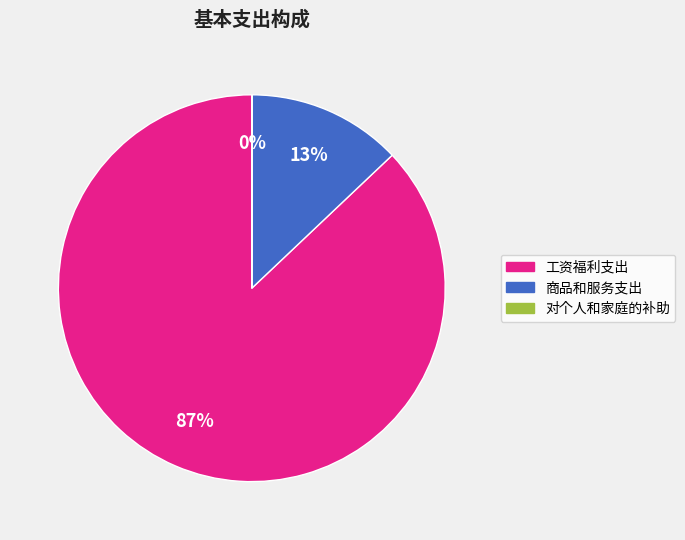

To the nearest percent, what percentage of the pie is 商品和服务支出?

13%